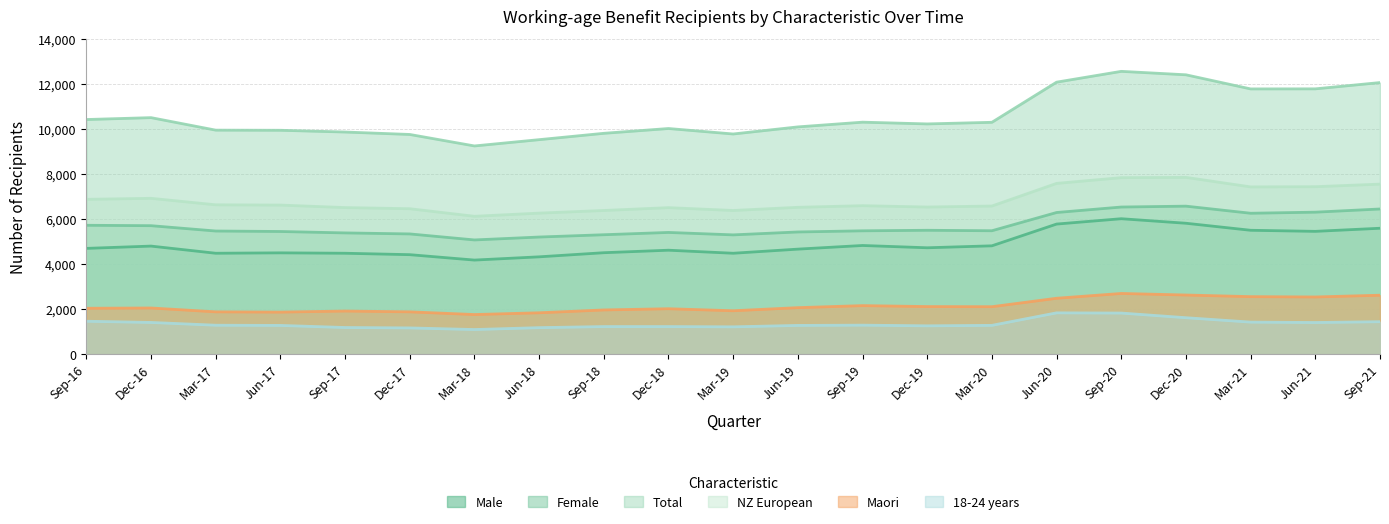

Reading left to right, extract all data points from this chart.

Male: 4695	4797	4479	4497	4479	4416	4176	4320	4503	4614	4479	4662	4824	4722	4809	5775	6012	5811	5499	5451	5589
Female: 5721	5703	5466	5445	5382	5337	5070	5199	5301	5403	5295	5424	5475	5499	5478	6288	6531	6570	6255	6303	6444
Total: 10416	10500	9945	9939	9861	9753	9243	9522	9804	10017	9774	10089	10299	10221	10293	12075	12555	12402	11775	11778	12057
NZ European: 6873	6918	6630	6618	6507	6456	6120	6261	6378	6504	6378	6519	6591	6531	6576	7581	7836	7848	7425	7434	7548
Maori: 2037	2049	1878	1866	1914	1878	1758	1836	1962	2016	1926	2064	2154	2112	2106	2481	2694	2625	2553	2538	2616
18-24 years: 1461	1407	1284	1275	1182	1164	1092	1176	1224	1224	1212	1275	1287	1257	1278	1833	1824	1617	1422	1404	1440